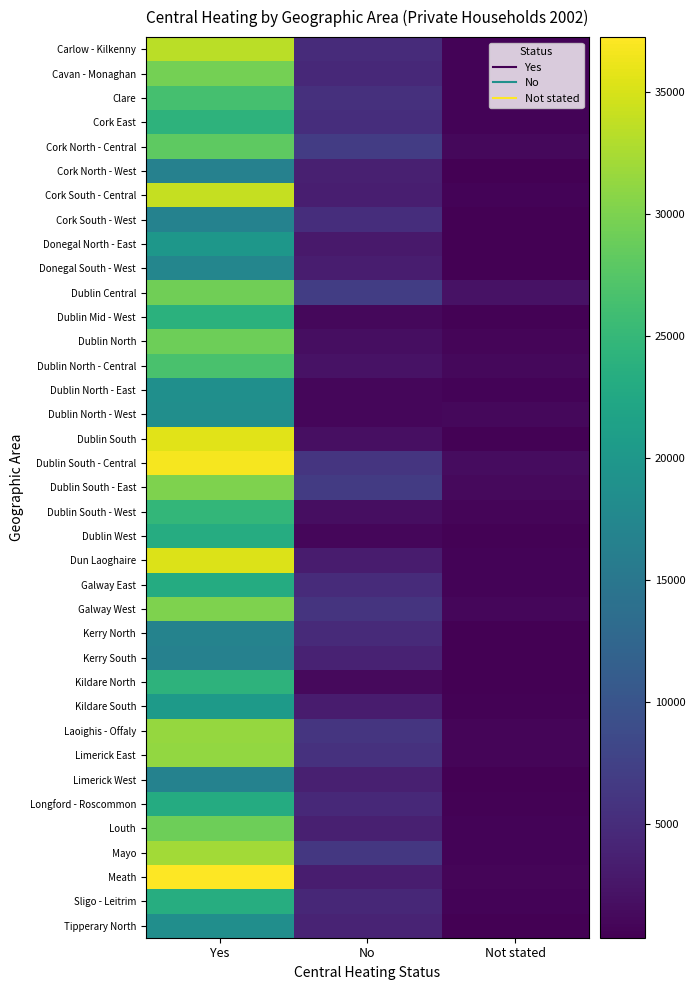

How many series are shown in this chart?

37